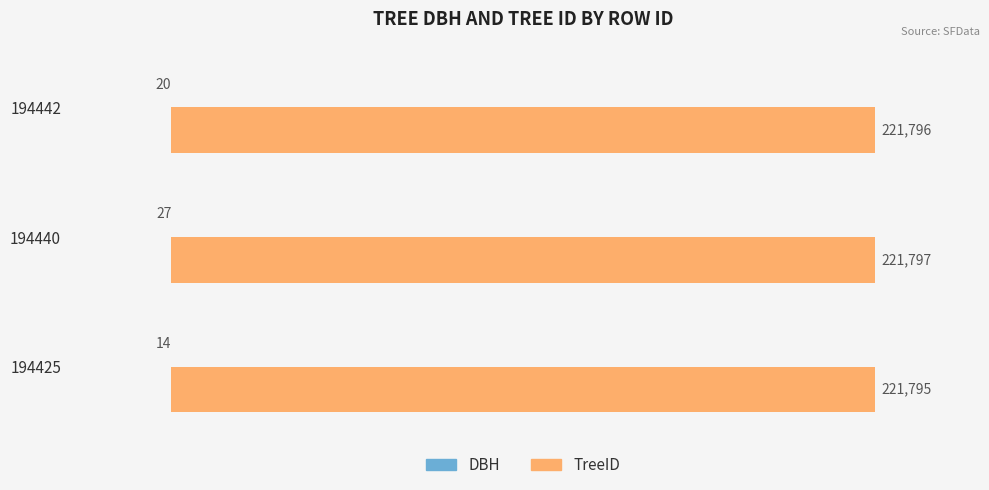

What is the greatest value displayed?

221797